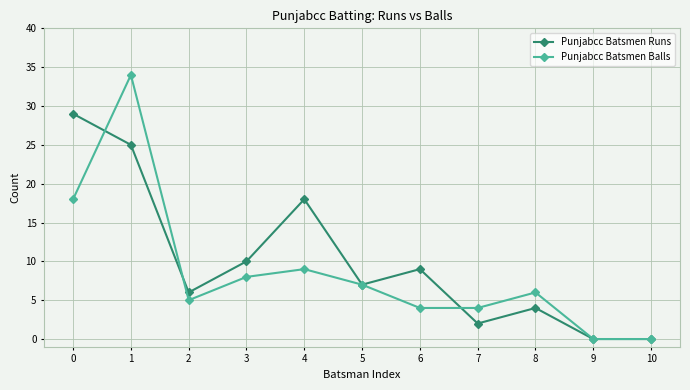

True or false: Punjabcc Batsmen Balls and Punjabcc Batsmen Runs cross at least once.

True